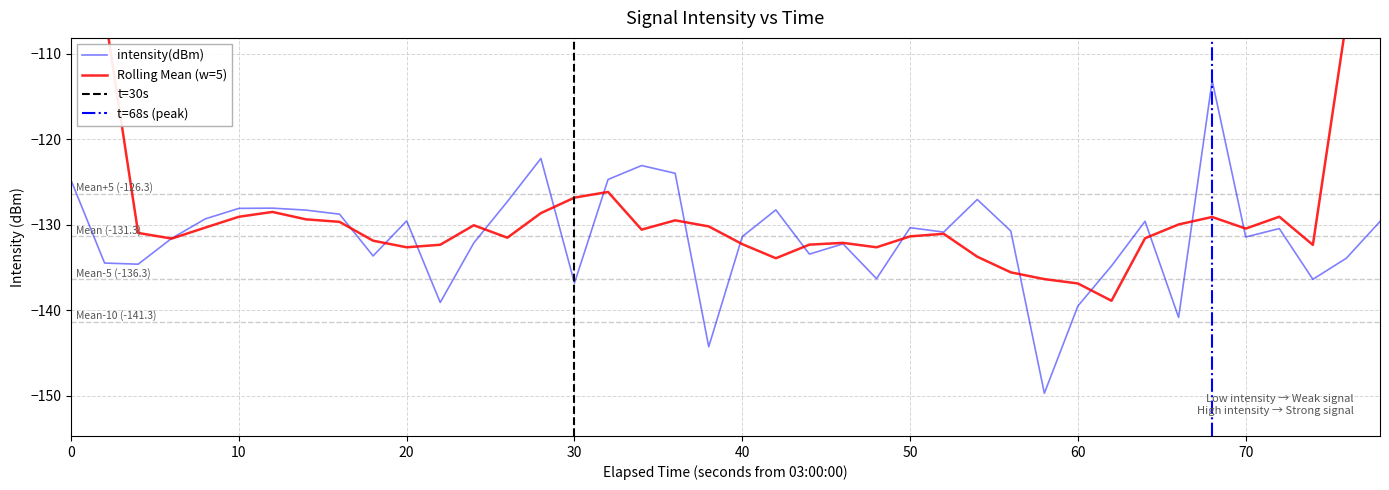

Count the number of categories in the chart.

40